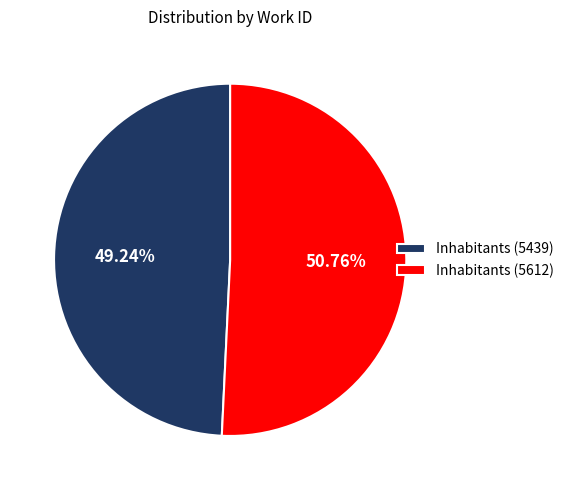

Count the number of slices in the pie.

2